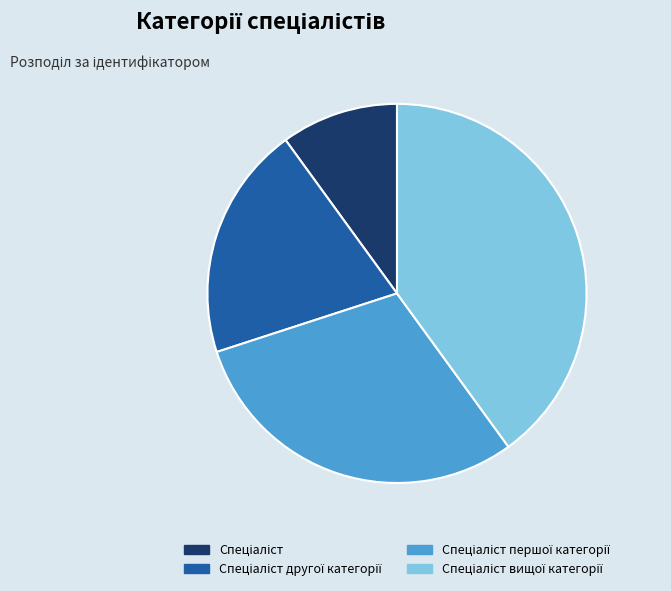

Is there any slice that represents more than half of the pie?

No